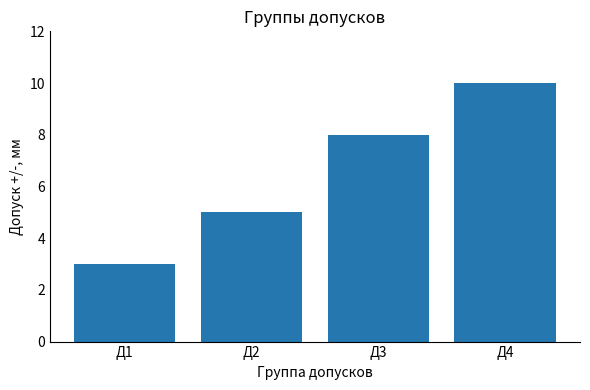

At which category does the chart reach its minimum across all series?

Д1